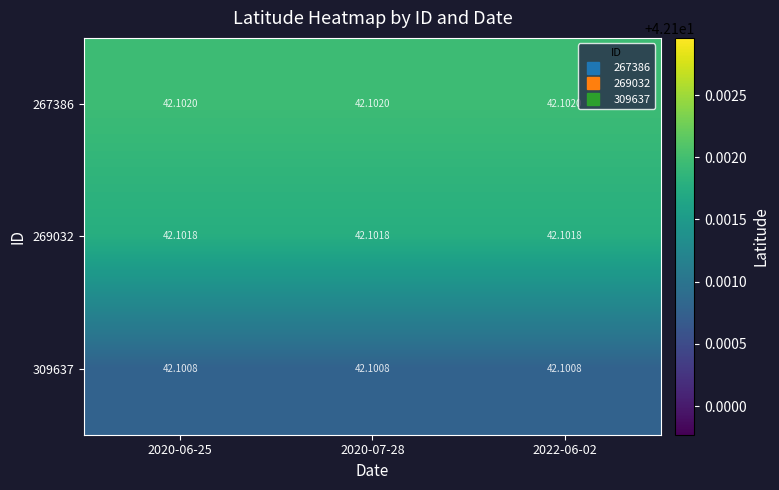

Is the value of 269032 at 2022-06-02 greater than the value of 309637 at 2022-06-02?

Yes